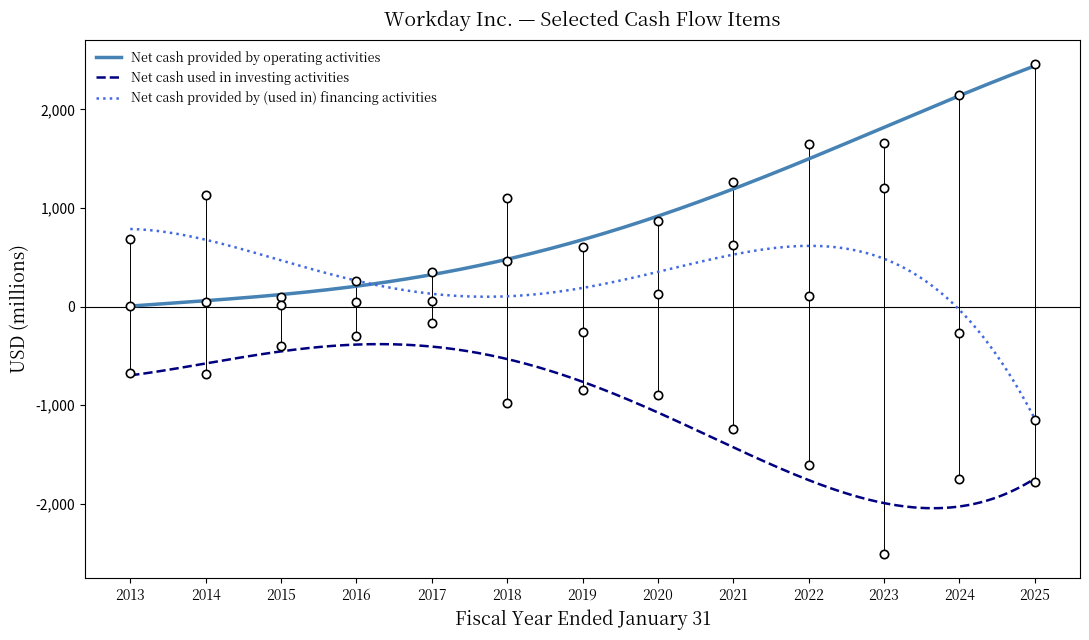

True or false: Net cash provided by operating activities has more than 0 interior local peaks.

False